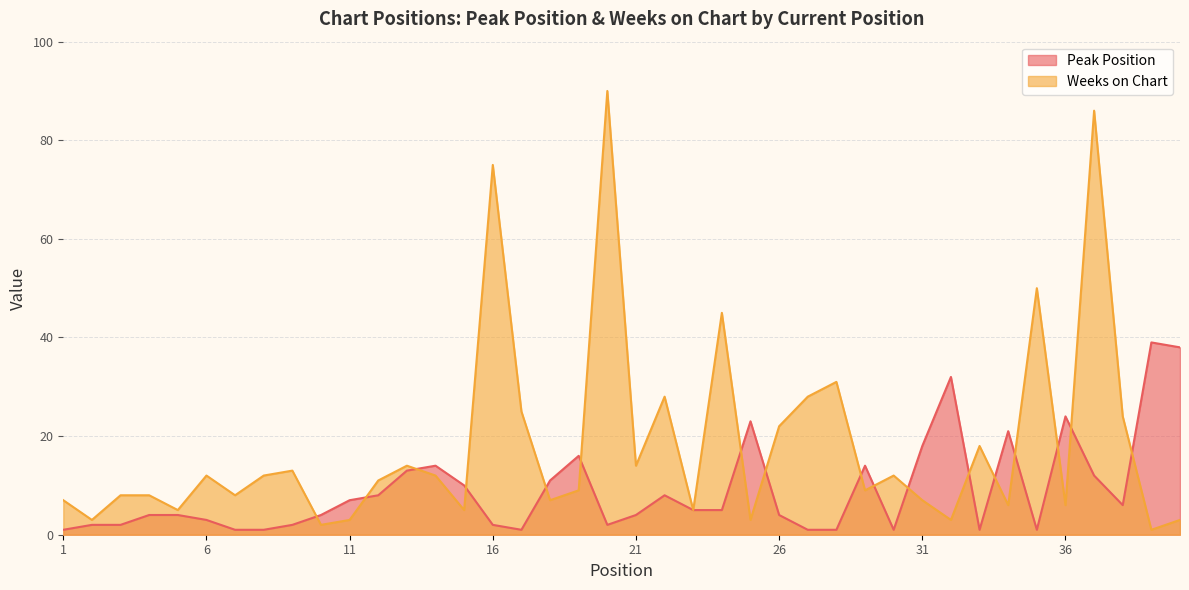

Reading right to left, extract all data points from this chart.

Peak Position: 40=38	39=39	38=6	37=12	36=24	35=1	34=21	33=1	32=32	31=18	30=1	29=14	28=1	27=1	26=4	25=23	24=5	23=5	22=8	21=4	20=2	19=16	18=11	17=1	16=2	15=10	14=14	13=13	12=8	11=7	10=4	9=2	8=1	7=1	6=3	5=4	4=4	3=2	2=2	1=1
Weeks on Chart: 40=3	39=1	38=24	37=86	36=6	35=50	34=6	33=18	32=3	31=7	30=12	29=9	28=31	27=28	26=22	25=3	24=45	23=5	22=28	21=14	20=90	19=9	18=7	17=25	16=75	15=5	14=12	13=14	12=11	11=3	10=2	9=13	8=12	7=8	6=12	5=5	4=8	3=8	2=3	1=7